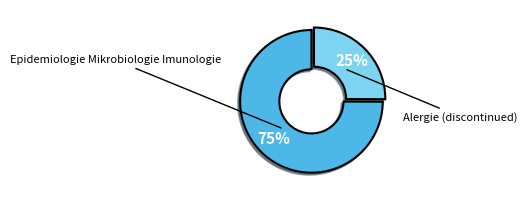

Is there a majority slice in this chart?

Yes